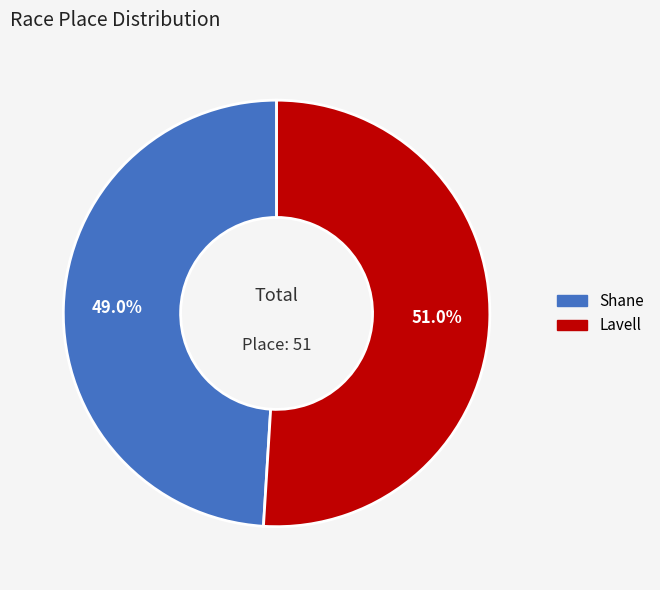

How many segments does this pie chart have?

2